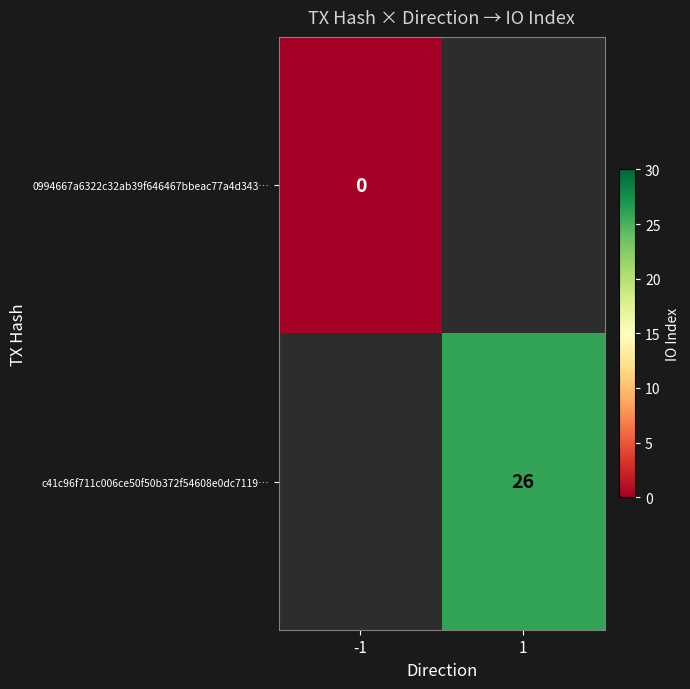

The value of c41c96f711c006ce50f50b372f54608e0dc7119… at 1 is 10.5. True or false?

False